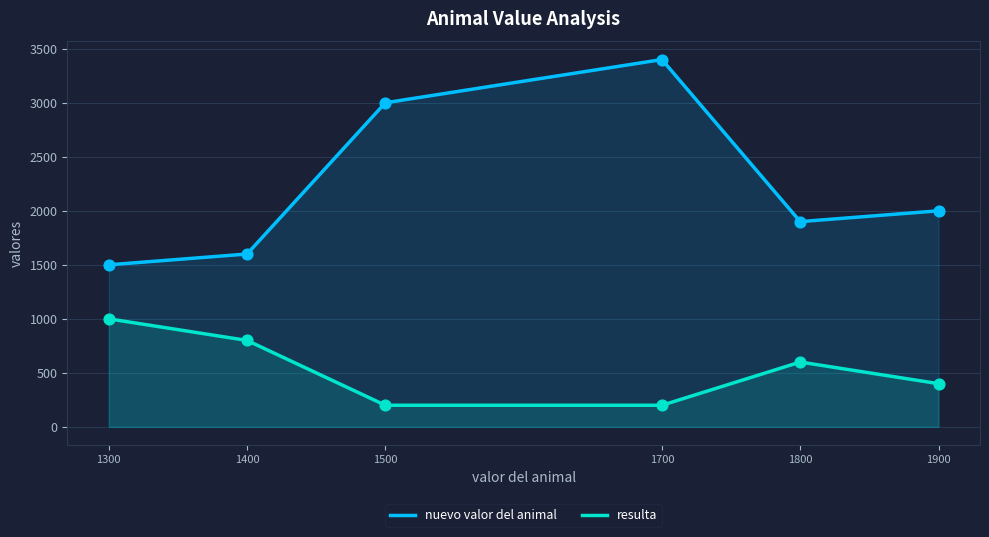

Which series contains the lowest Y value?

resulta